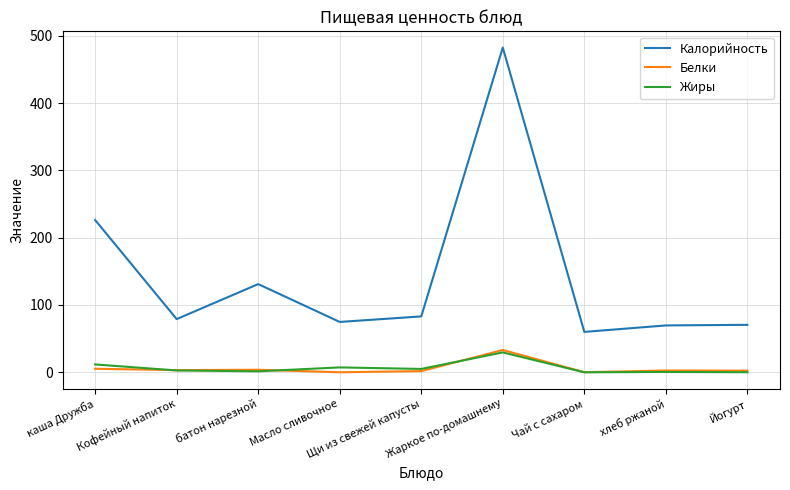

Which series changed the most between каша Дружба and Щи из свежей капусты?

Калорийность